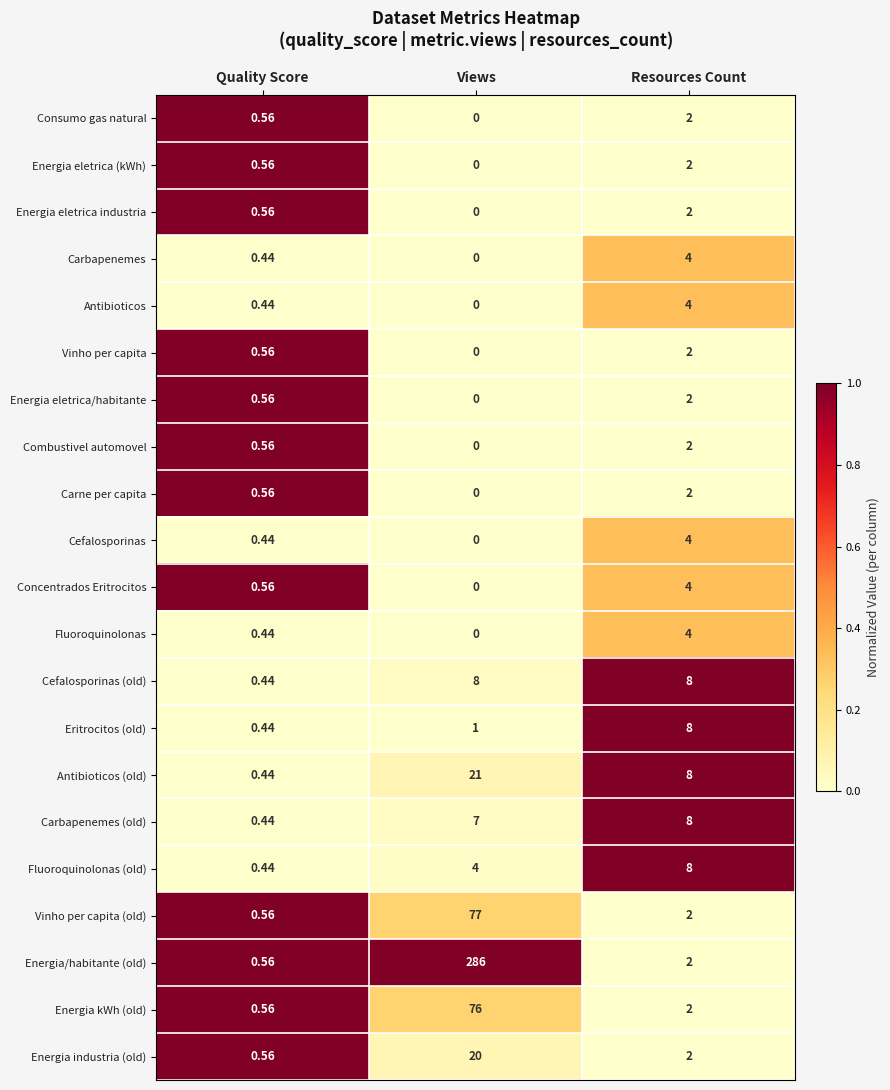

What is the difference between the highest and lowest values at Quality Score?

0.1